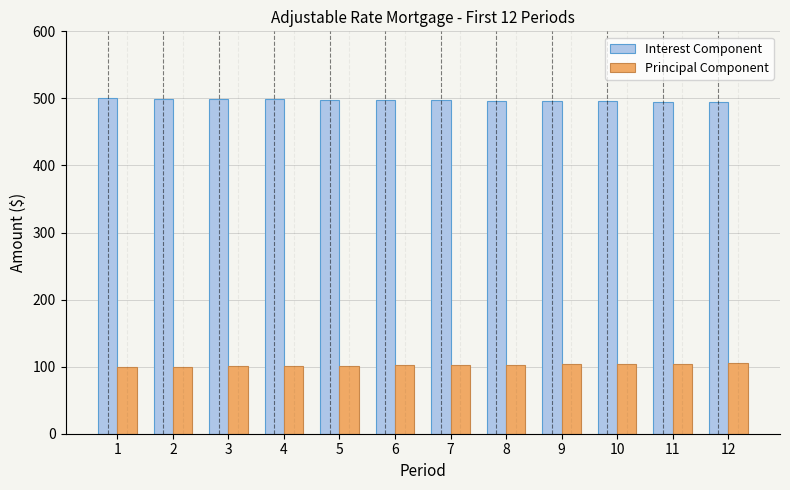

What is the maximum value shown in the chart?

500.0